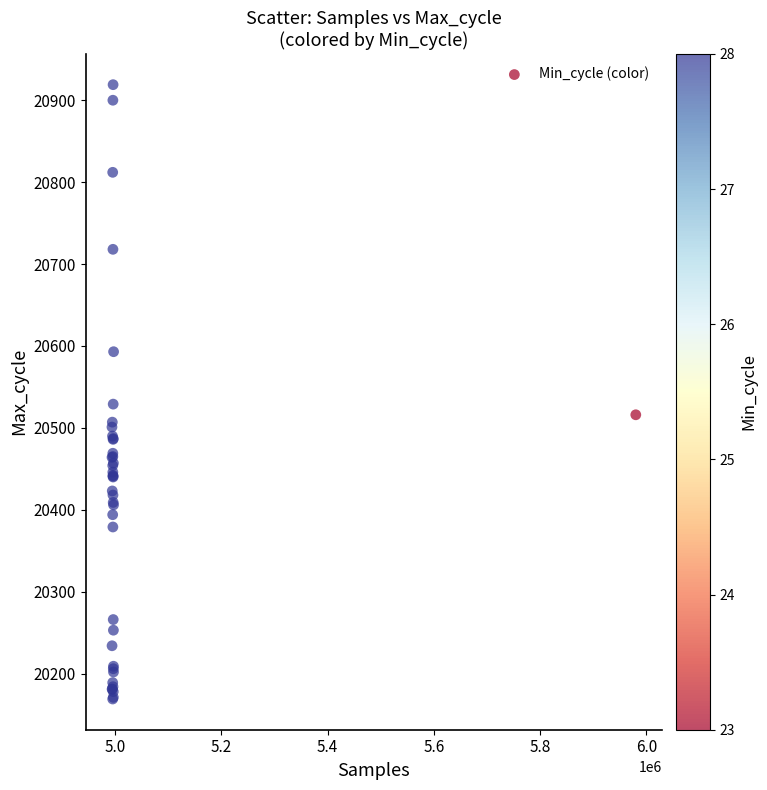

What Y value in the scatter plot is closest to 20544?

20529